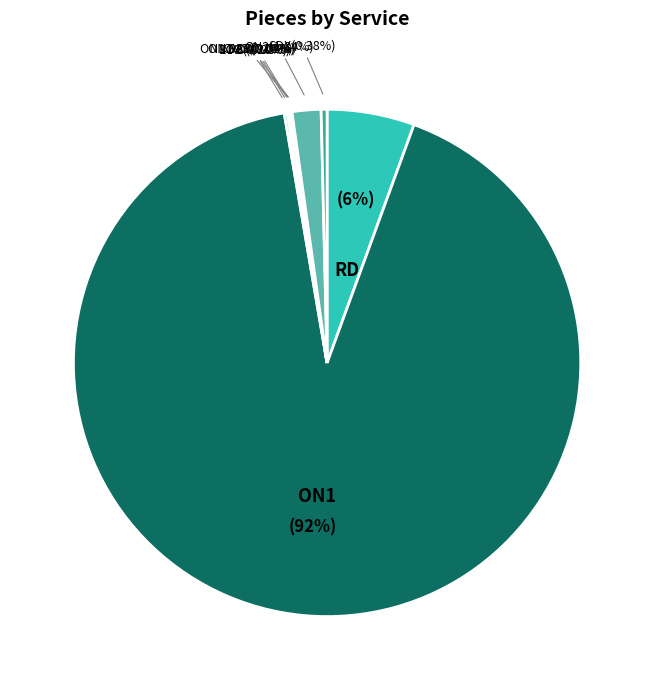

Rank the categories by value from lowest to highest.

ON1 EB, ON1 SAT, NXD, ONC, ECO, SDX, ON2, RD, ON1